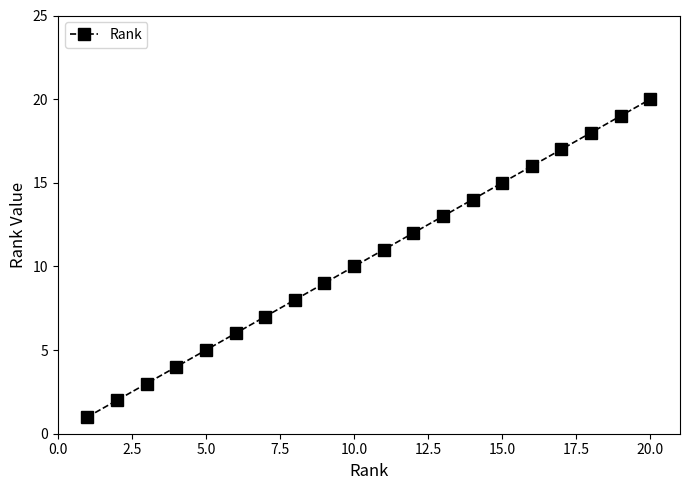

What is the difference between the maximum and minimum values?

19